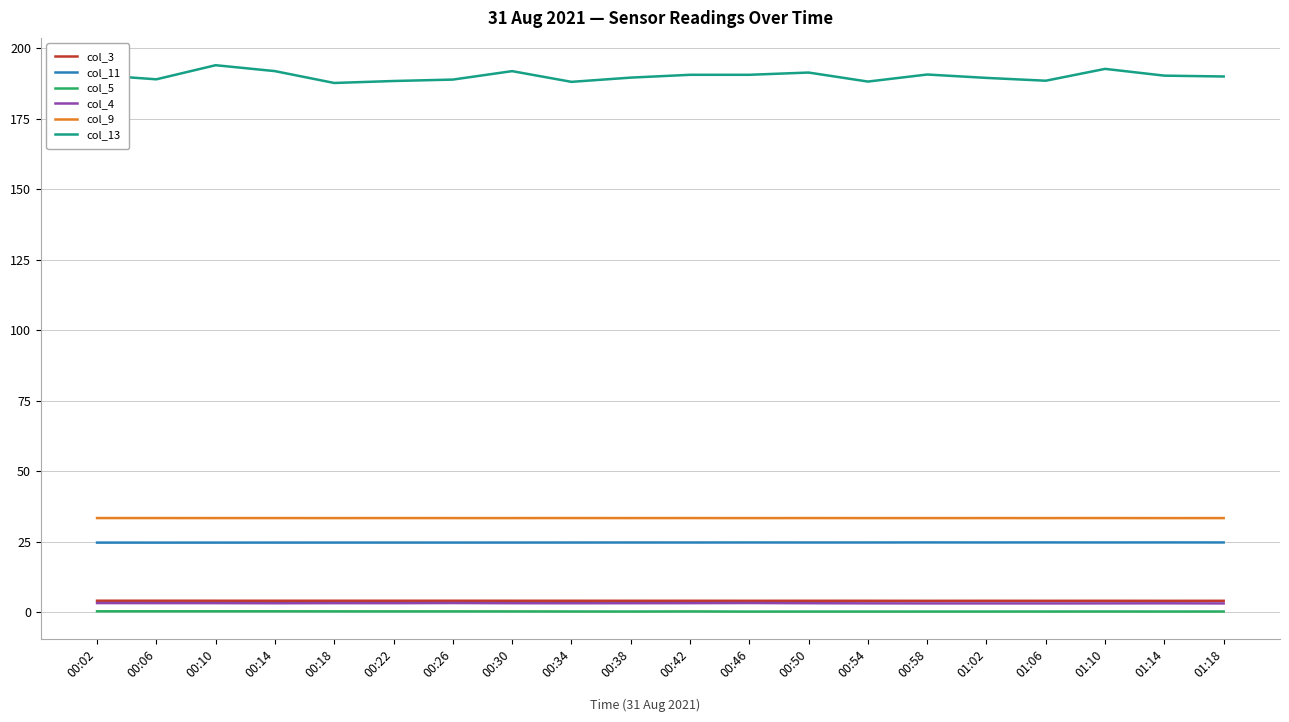

Which series has the widest spread of values?

col_13